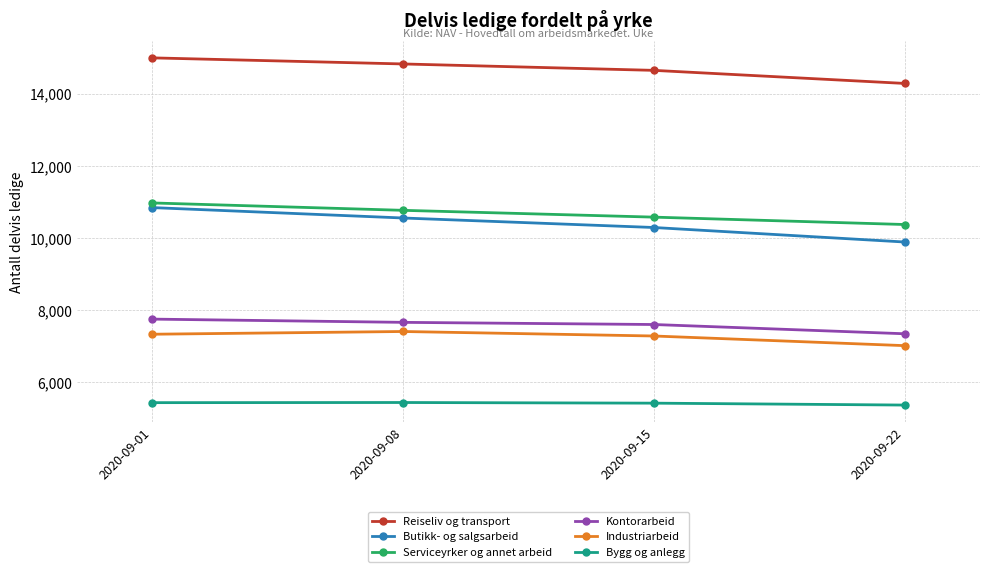

What is the value of the Serviceyrker og annet arbeid point at the 2nd from the left?

10767